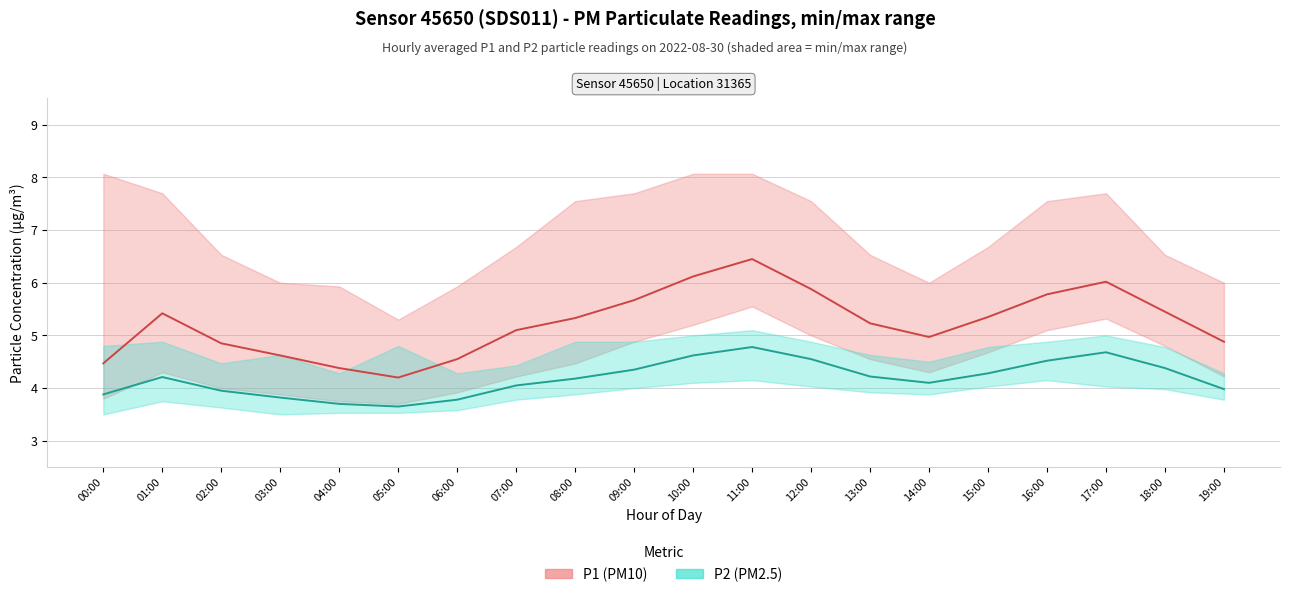

True or false: P2 (PM2.5) and P1 (PM10) intersect in this chart.

False